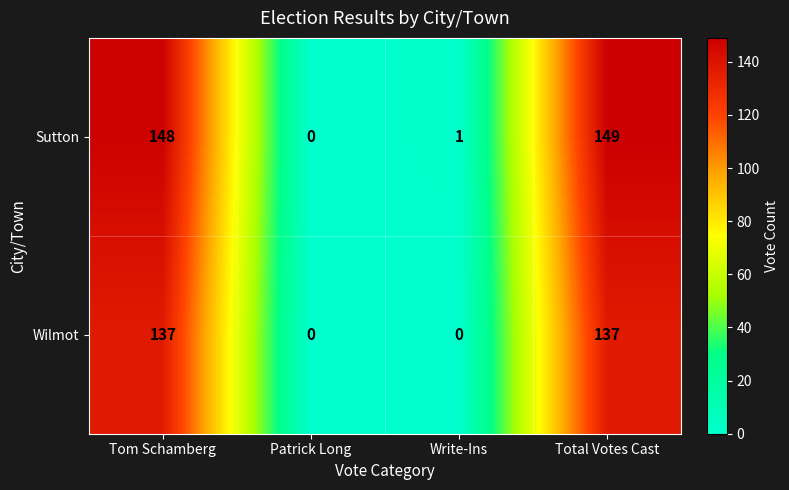

Which series has the largest total across all categories?

Sutton